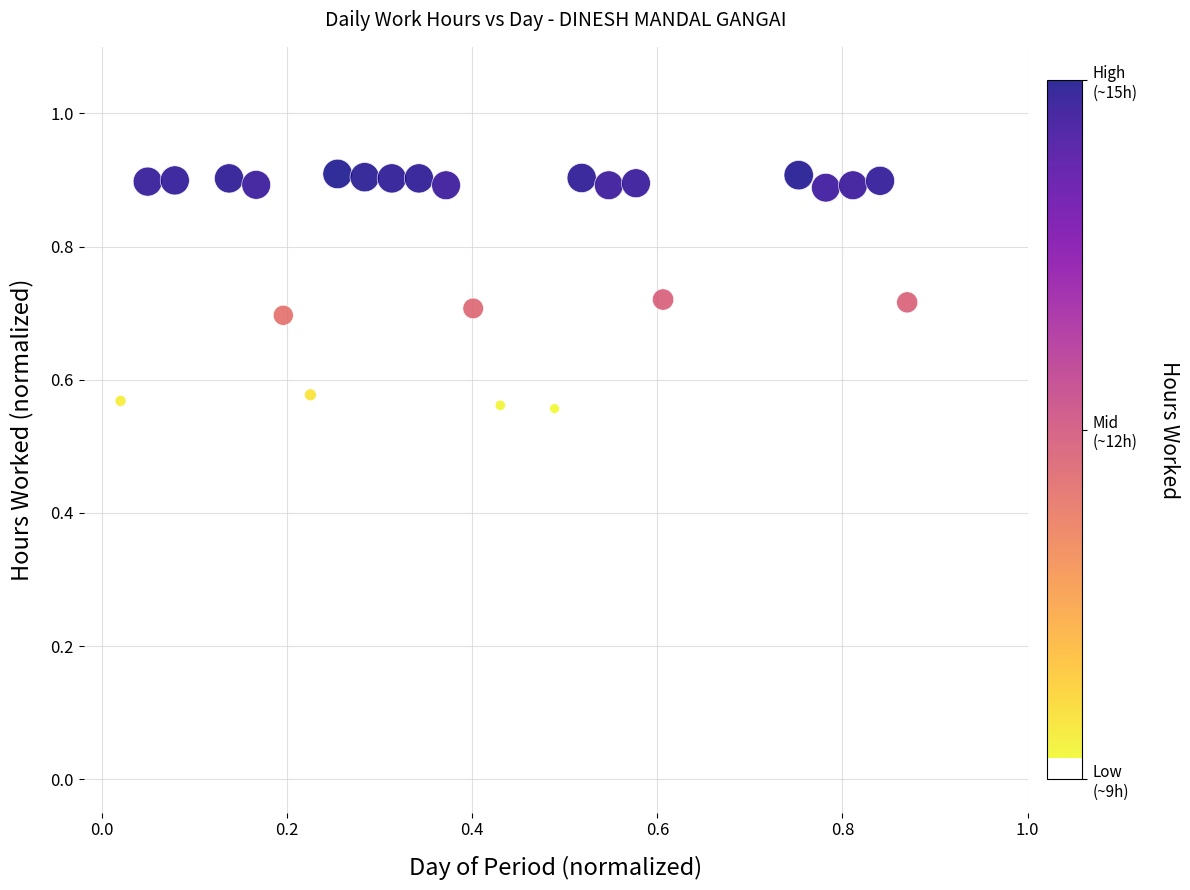

What is the range of Y values (max minus min)?

0.4